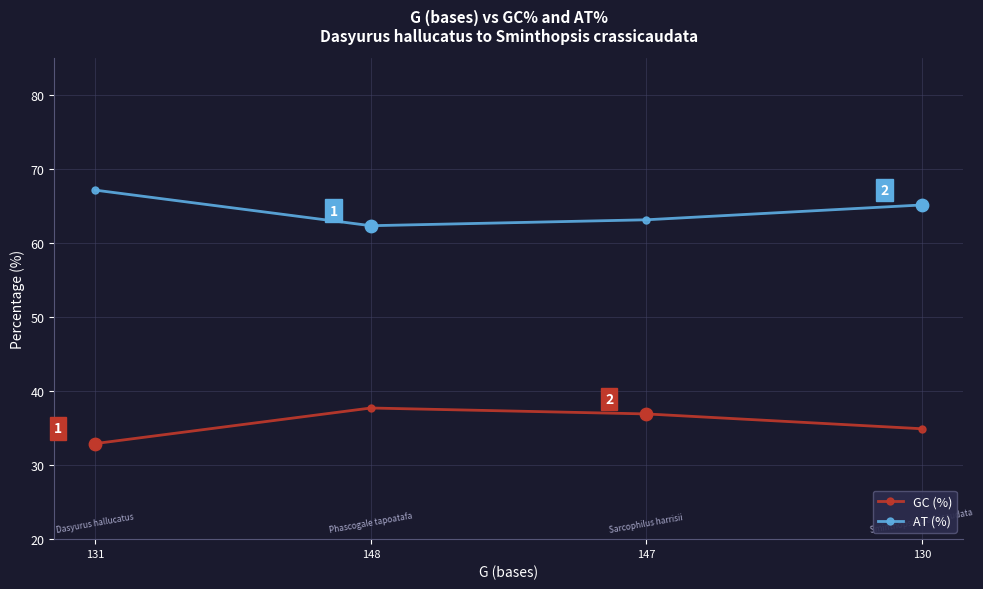

What is the total value across all series at 131?

100.0